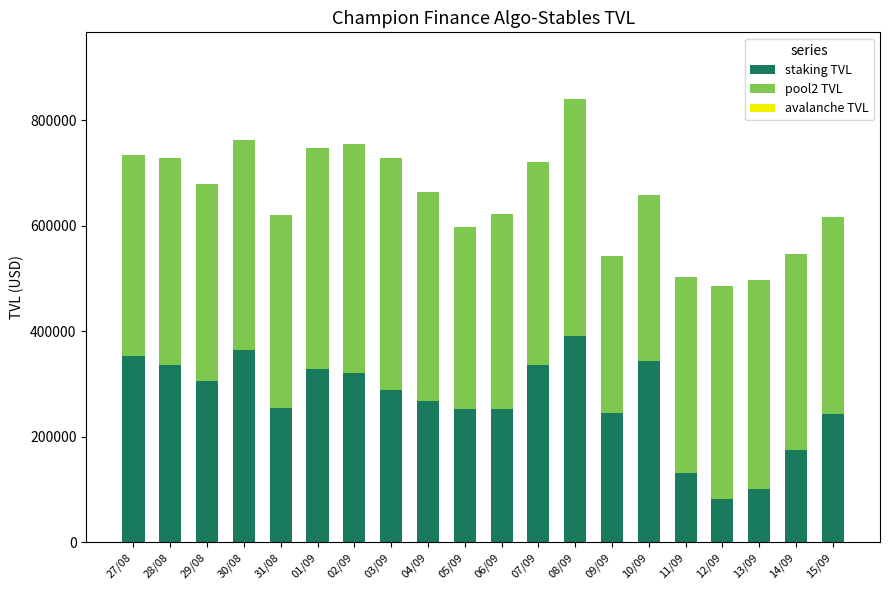

What is the maximum value for staking TVL?

391297.9